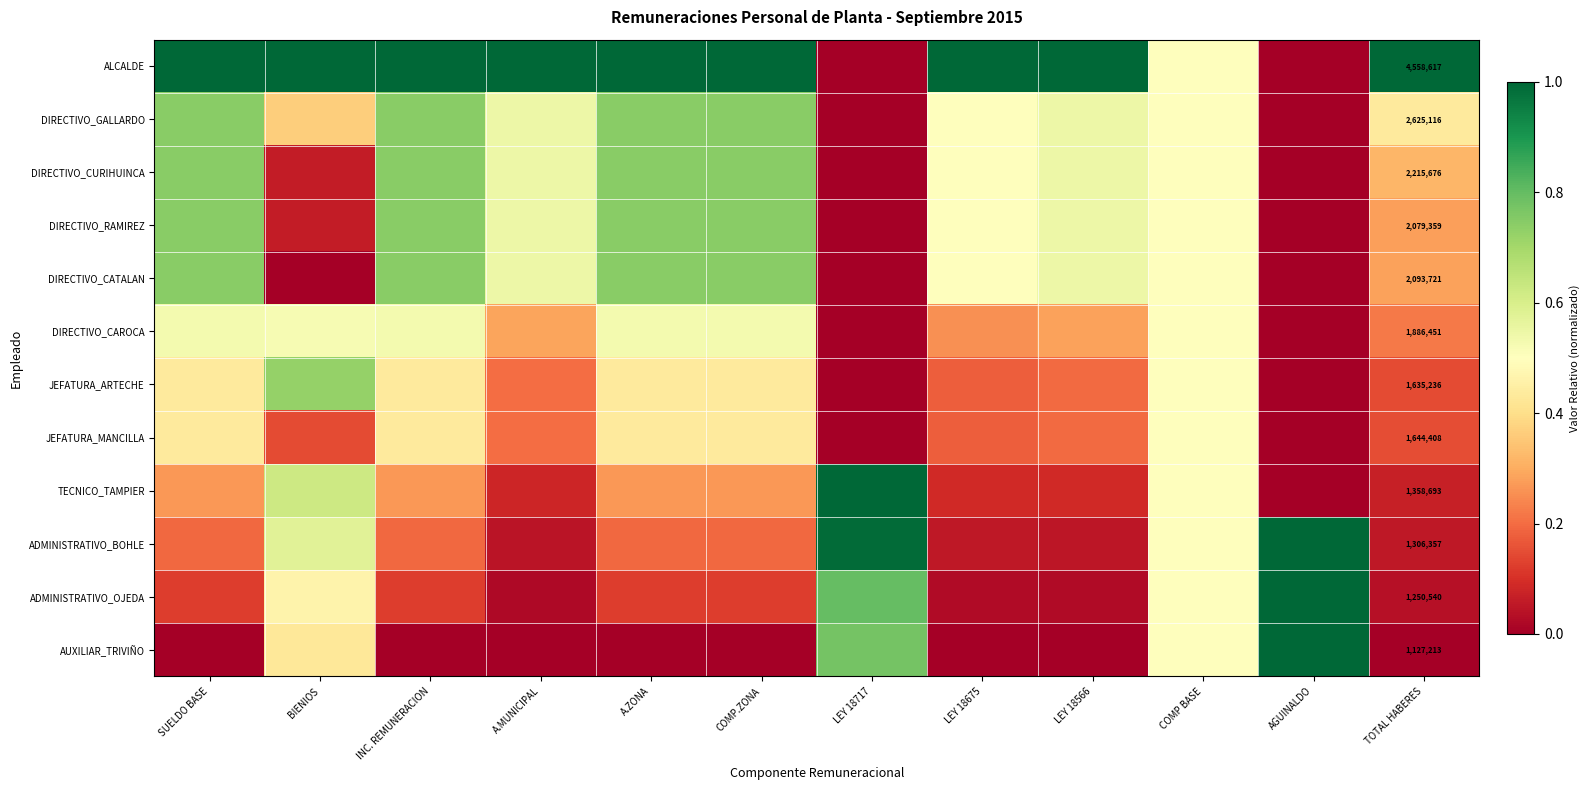

Count the DIRECTIVO_CAROCA values in the range 0 to 1.

12